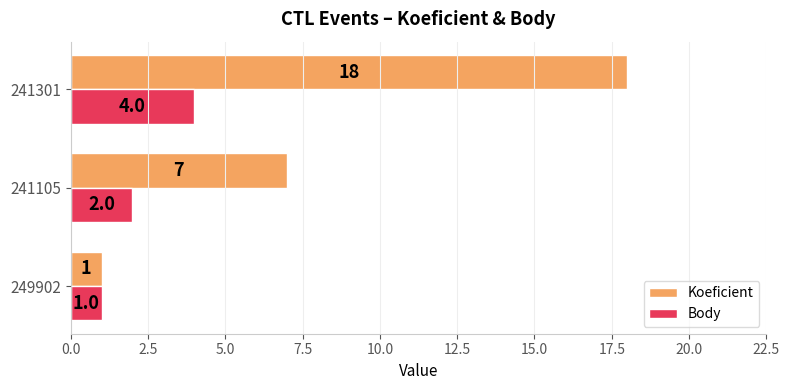

Which series has the largest range (max minus min)?

Koeficient